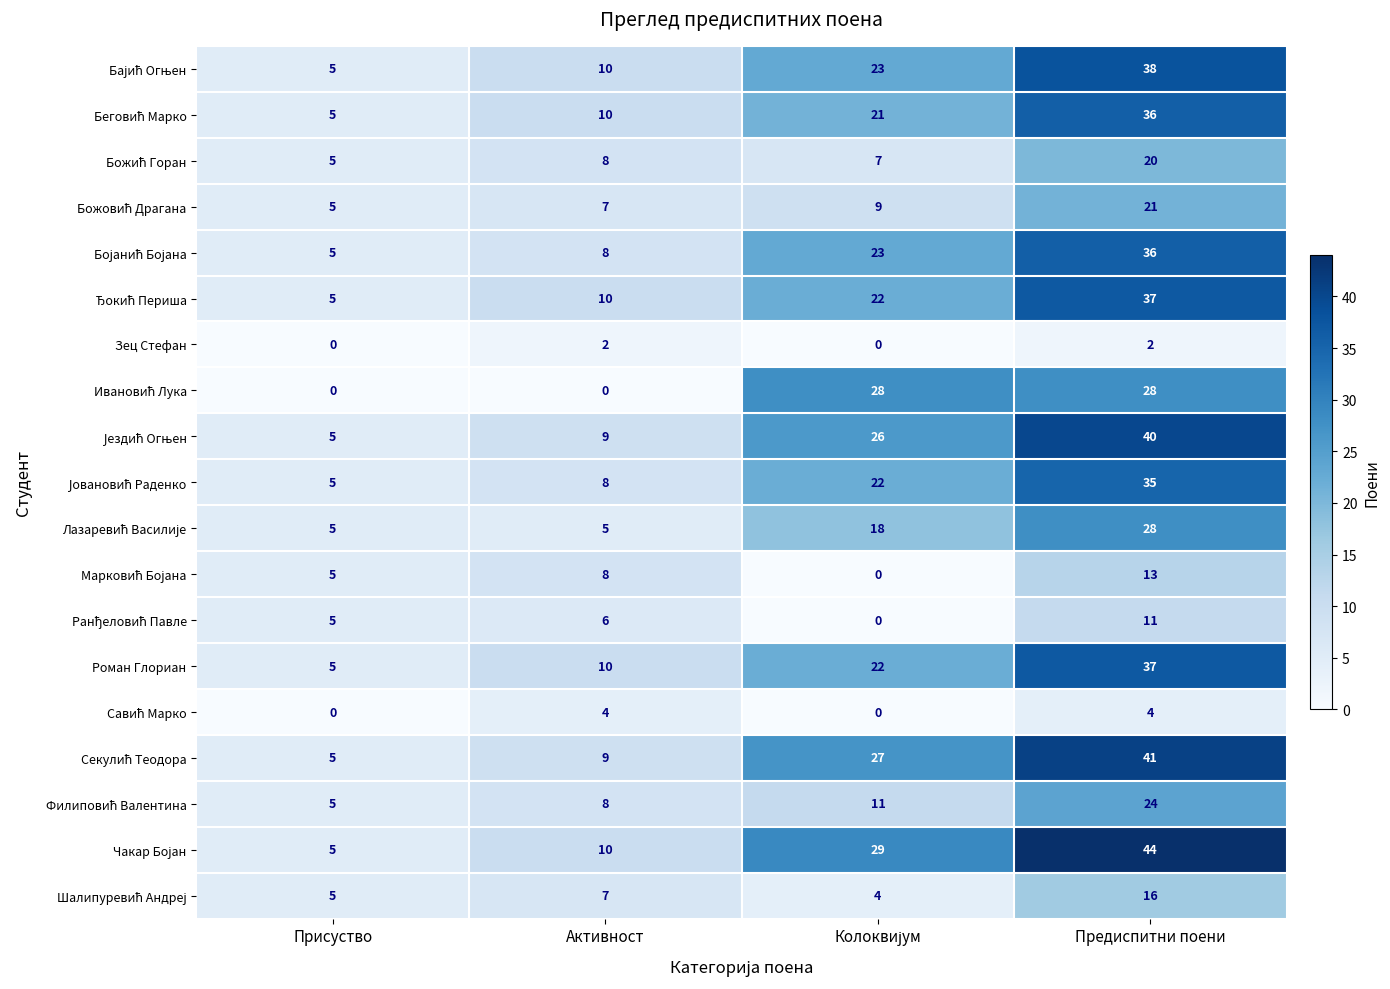

What is the greatest value displayed?

44